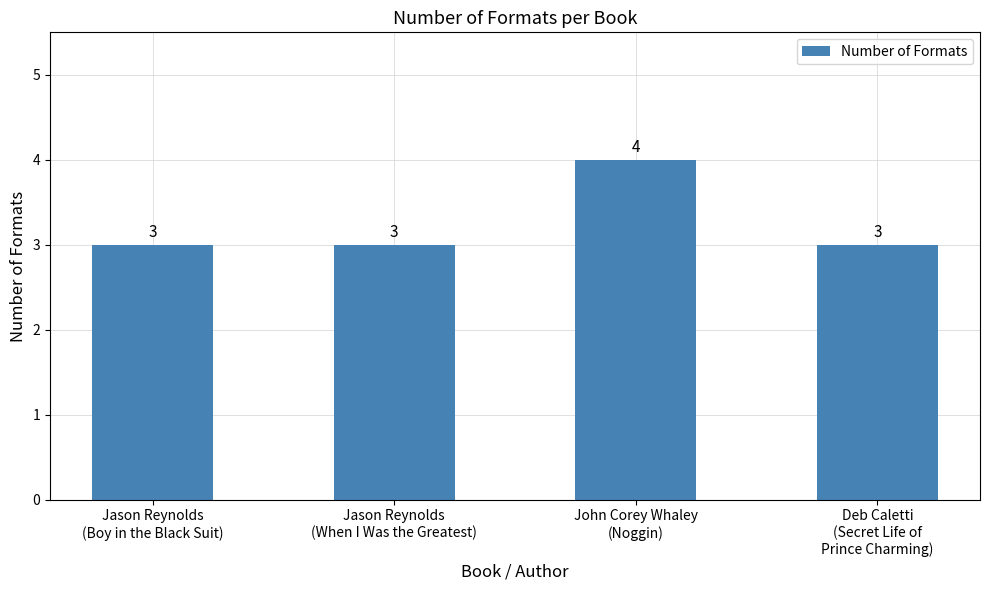

What is the approximate value at Jason Reynolds
(Boy in the Black Suit)?

3